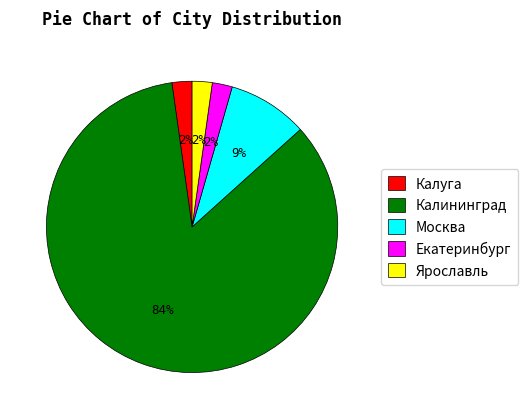

The Калуга slice represents 2% of the pie. True or false?

True